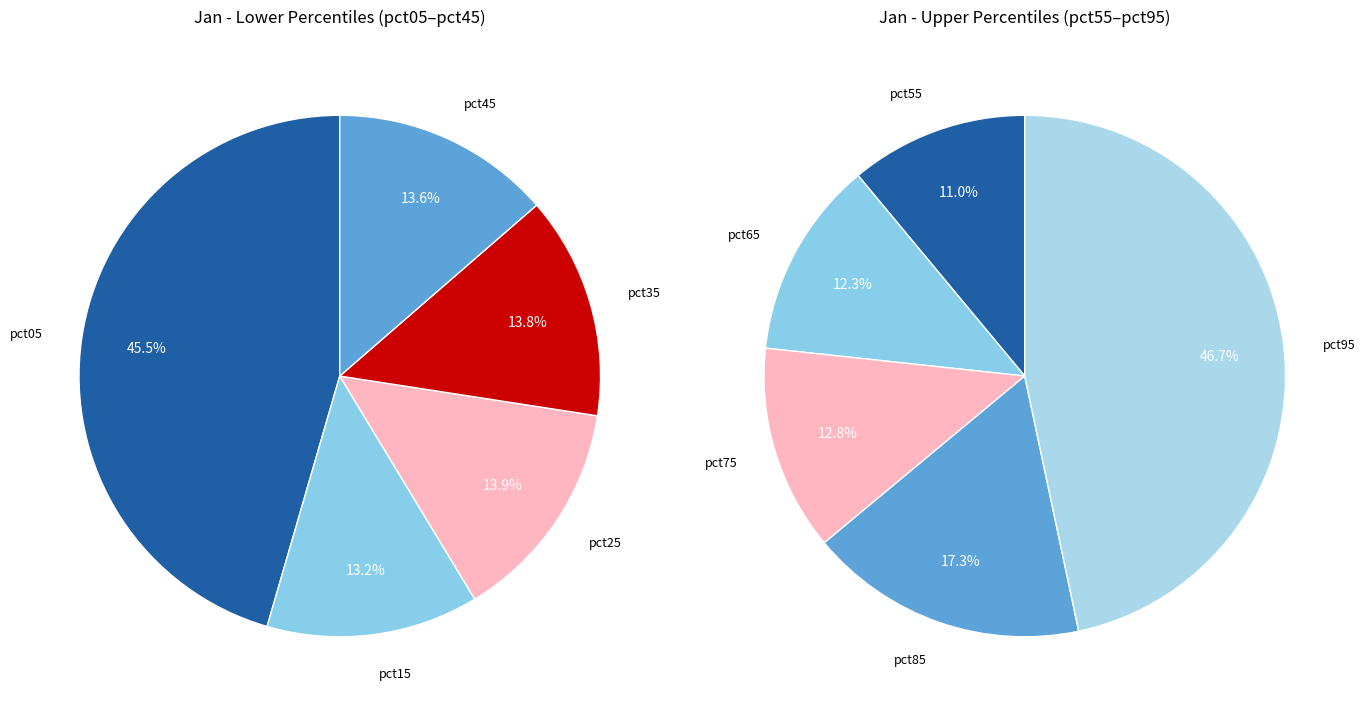

True or false: pct75 accounts for 6% of the total.

True